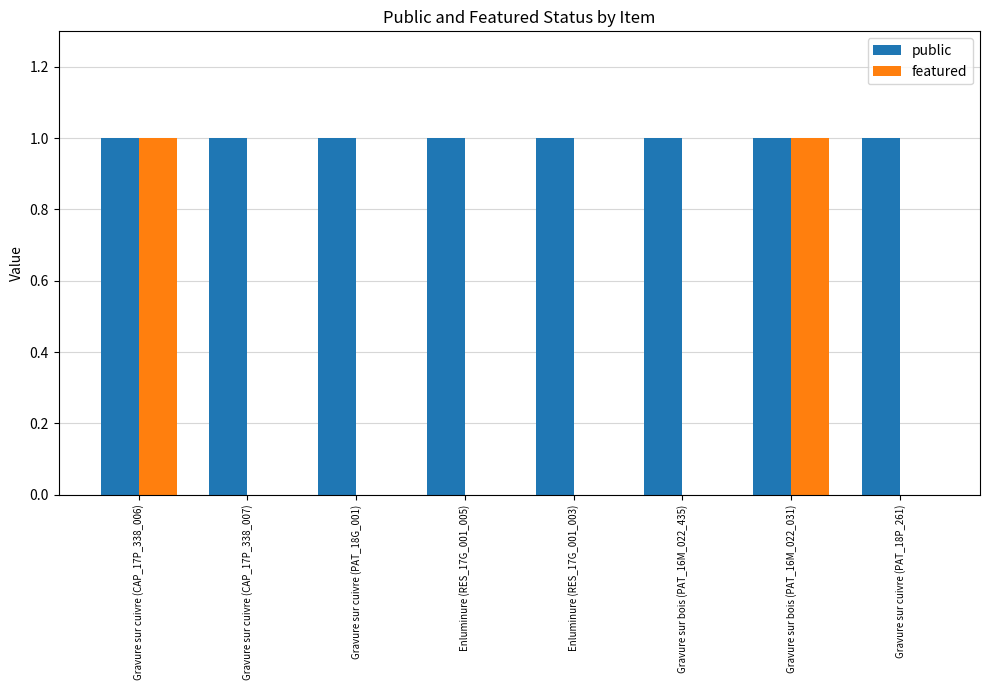

Reading left to right, transcribe all the data shown in this chart.

public: 1	1	1	1	1	1	1	1
featured: 1	0	0	0	0	0	1	0